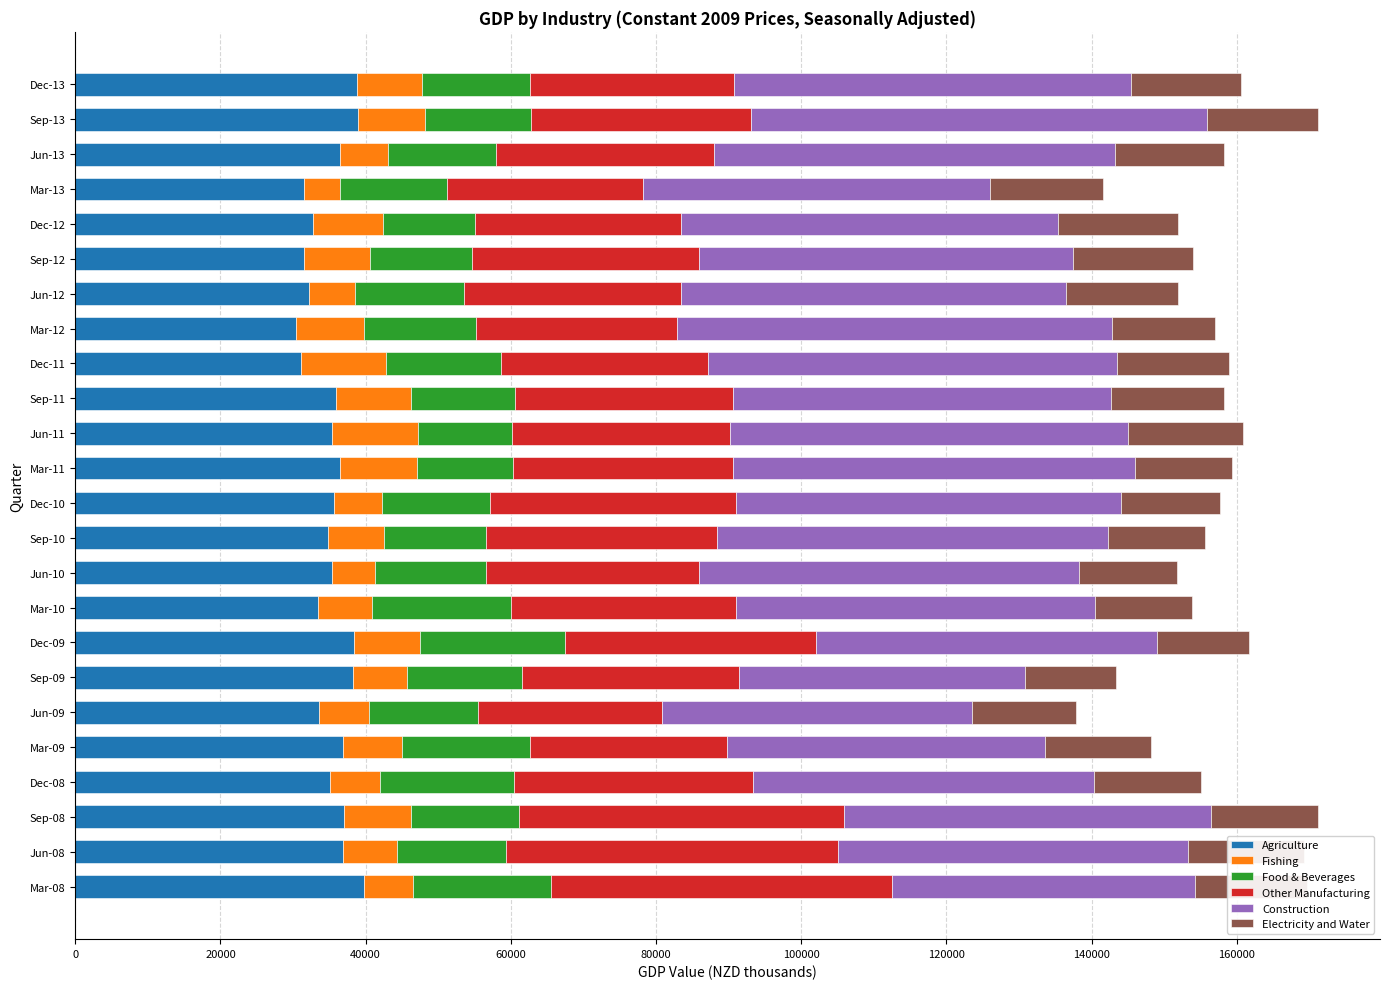

What is the total value across all series at Mar-11?

159413.5